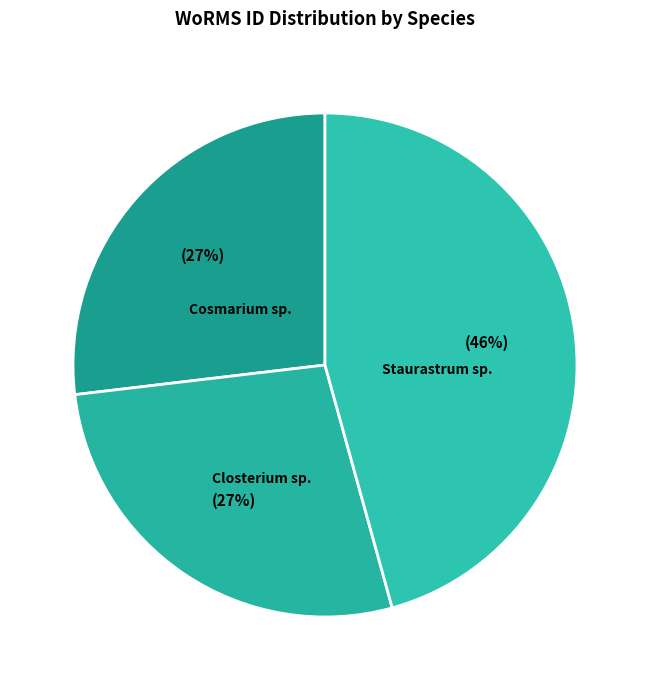

To the nearest percent, what percentage of the pie is Closterium sp.?

27%